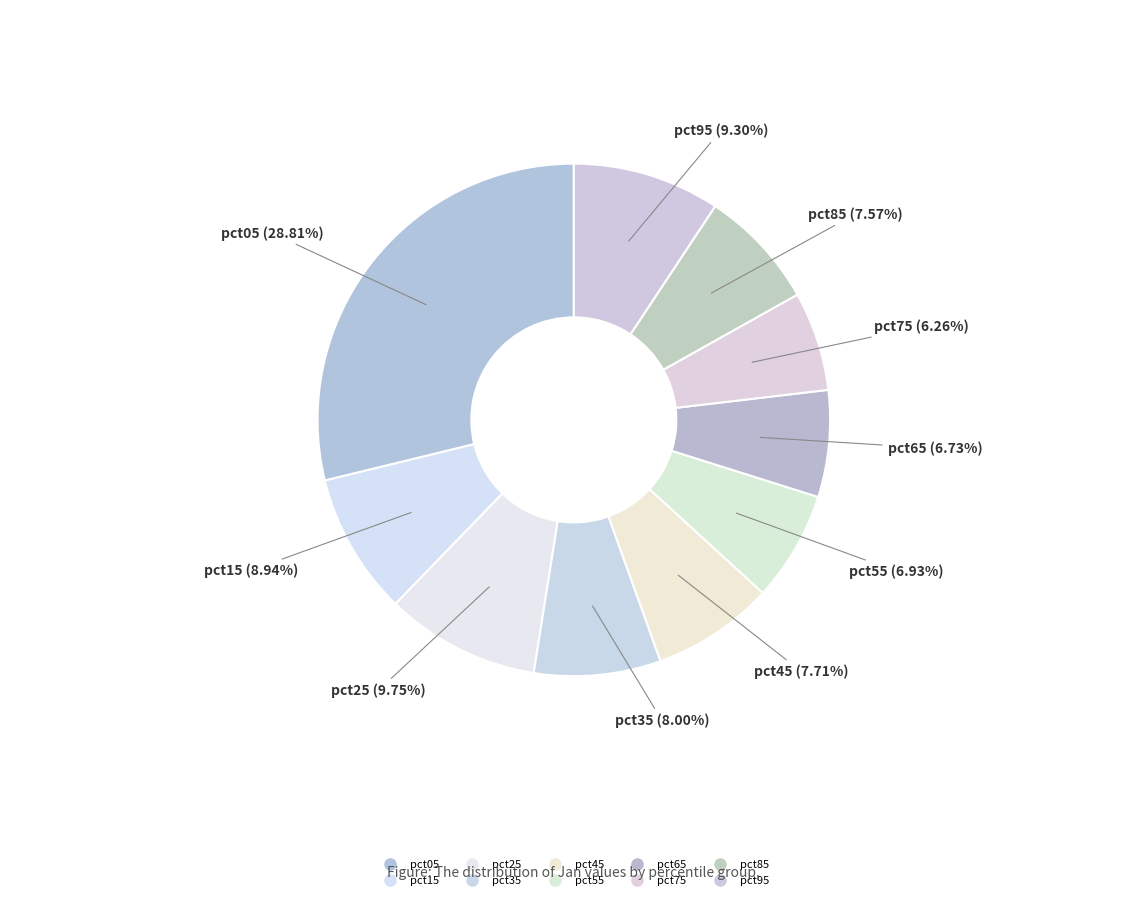

How many slices are in this pie chart?

10